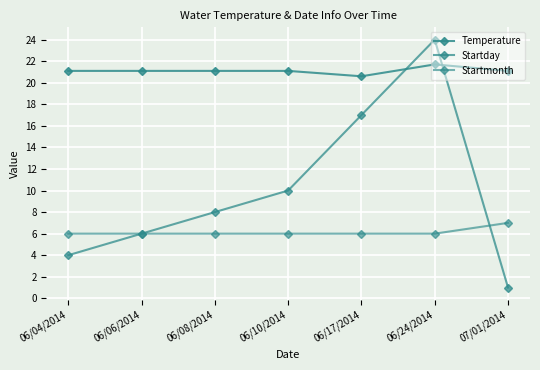

List the labels in order of Startmonth value, largest first.

07/01/2014, 06/04/2014, 06/06/2014, 06/08/2014, 06/10/2014, 06/17/2014, 06/24/2014